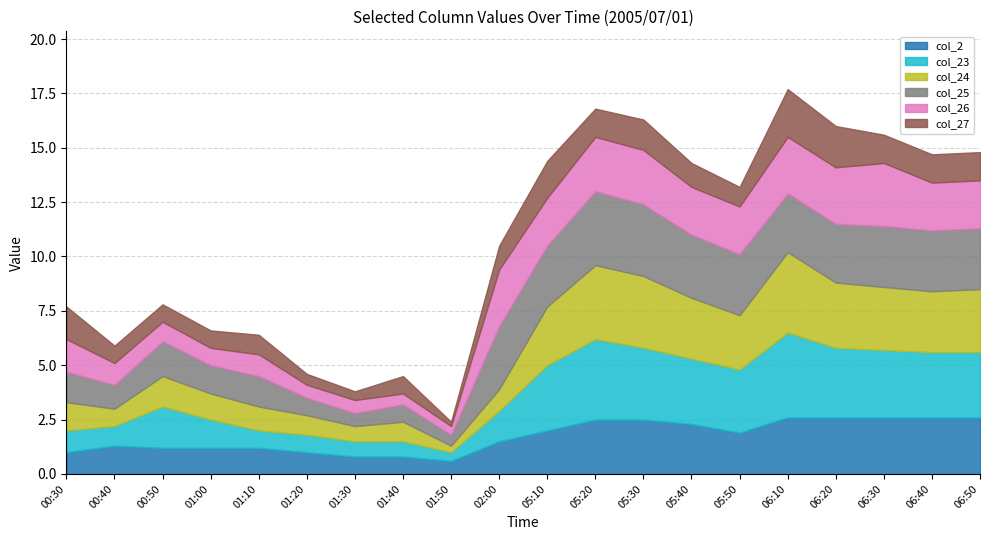

What is the total value across all series at 01:20?

4.6